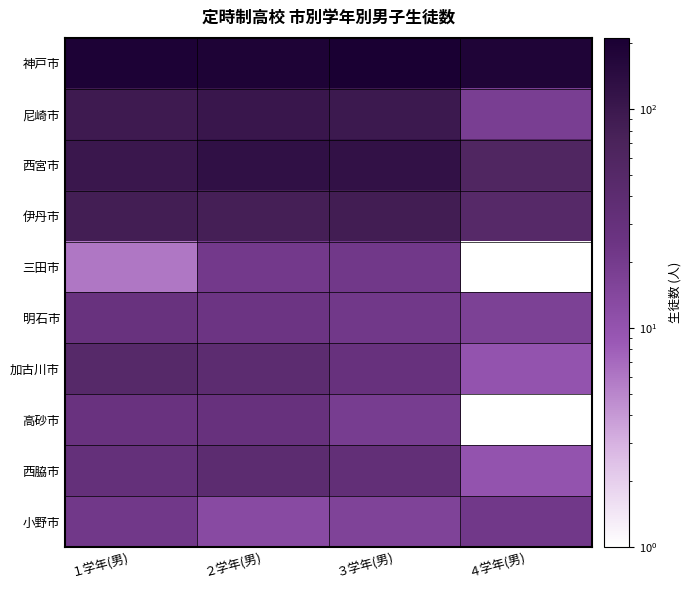

At which category is the sum across all series the highest?

２学年(男)